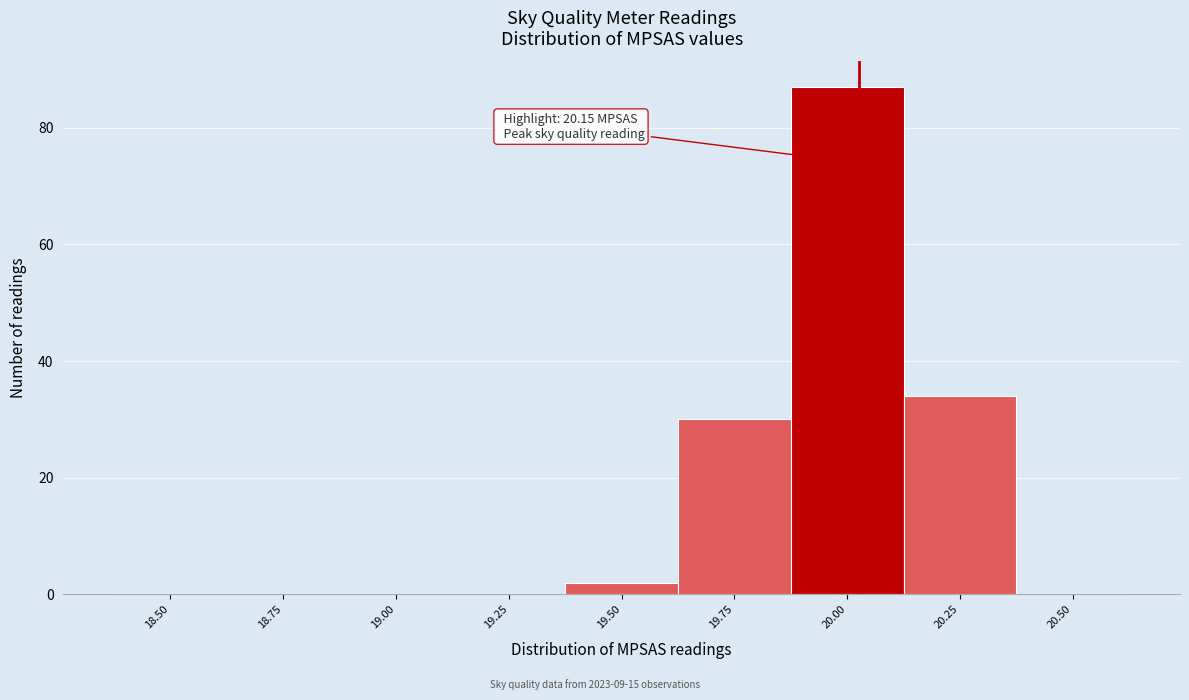

Reading left to right, extract all data points from this chart.

18.50=0	18.75=0	19.00=0	19.25=0	19.50=2	19.75=30	20.00=87	20.25=34	20.50=0